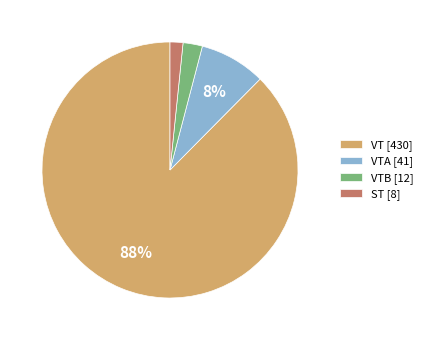

What is the majority slice?

VT [430]